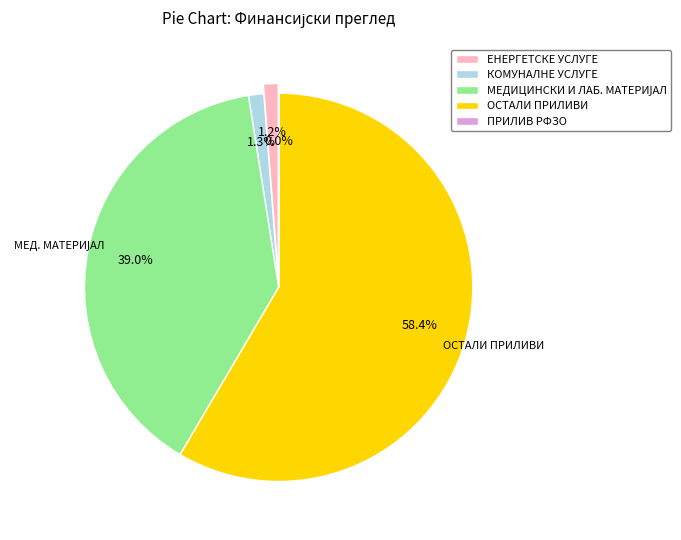

To the nearest percent, what is the average slice percentage?

20%